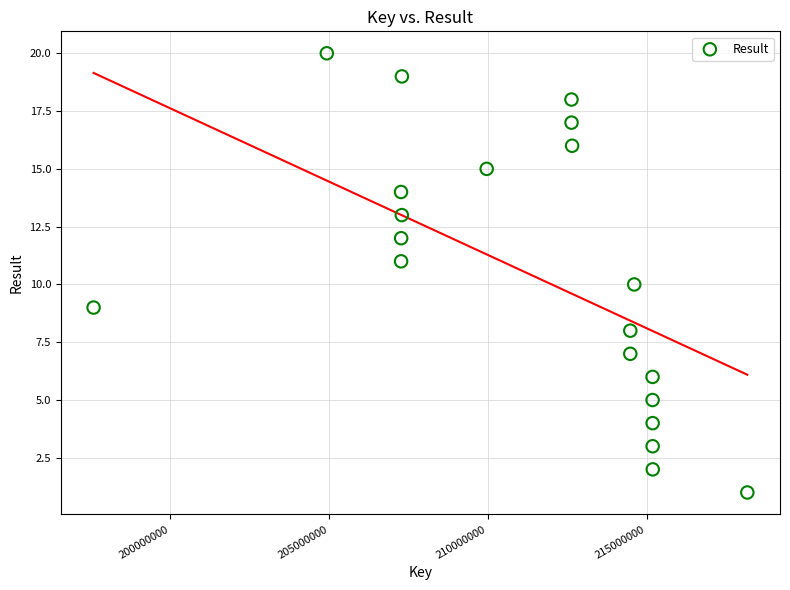

What is the range of X values (max minus min)?

20583654